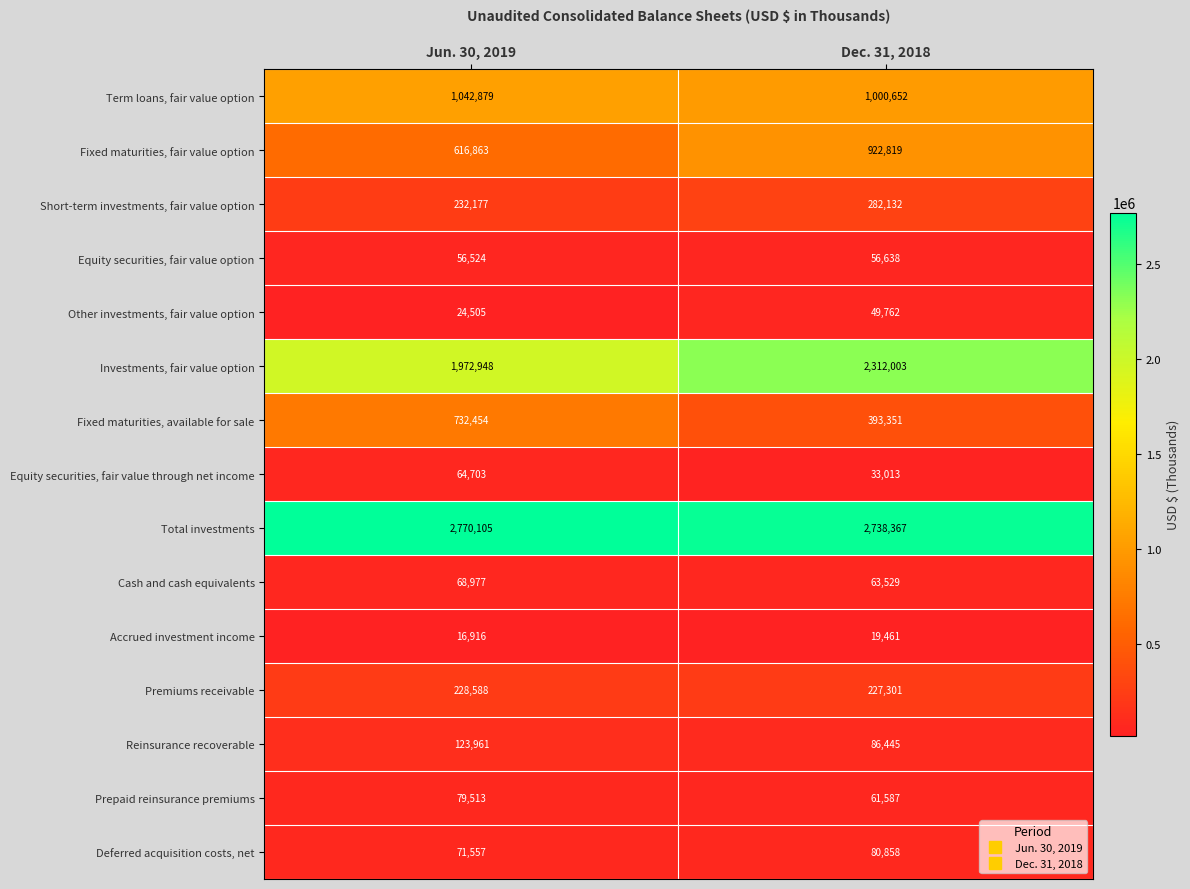

Count the number of data series in this chart.

15